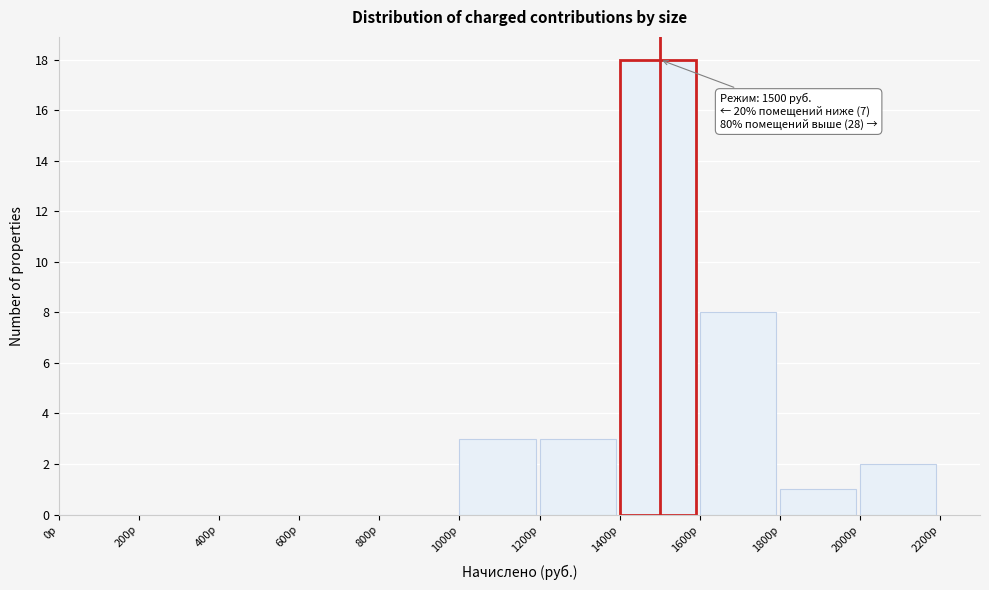

Over which range of the x-axis is the bar tallest?

1400 to 1600